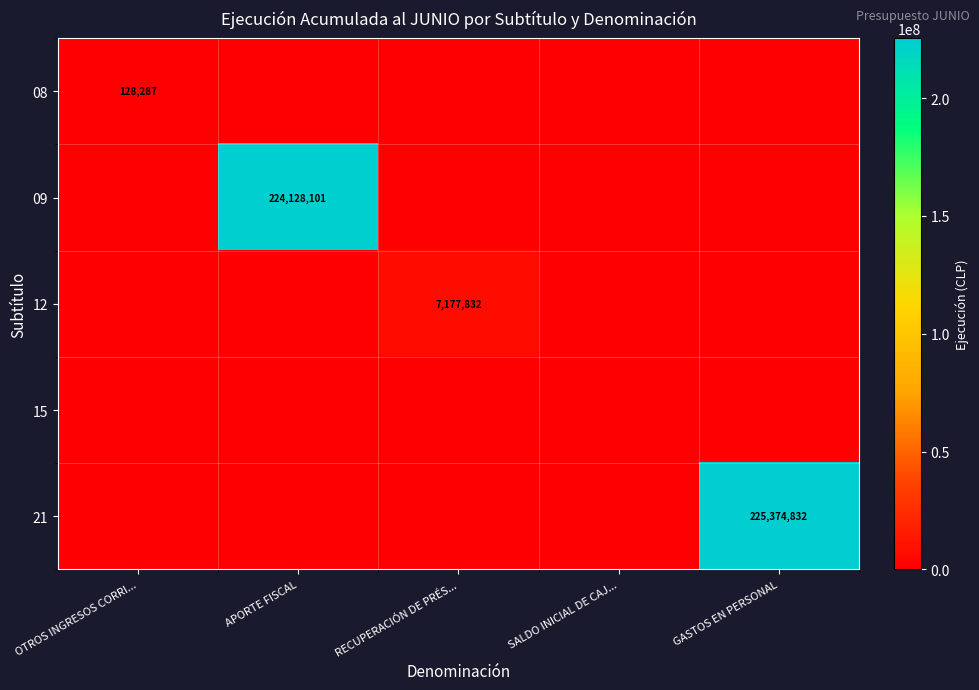

The value of 09 at APORTE FISCAL is 224128101. True or false?

True